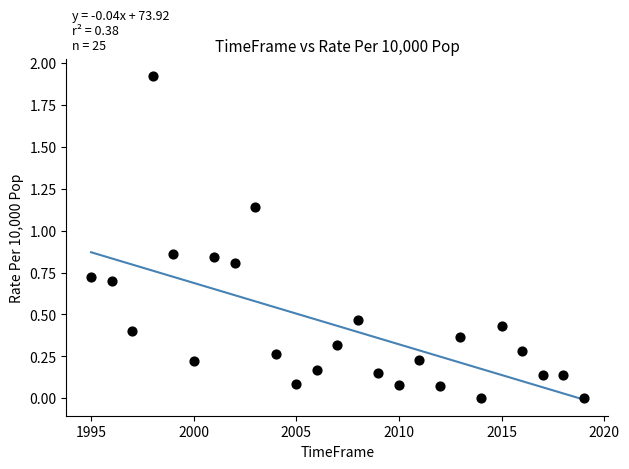

What is the range of X values (max minus min)?

24.0